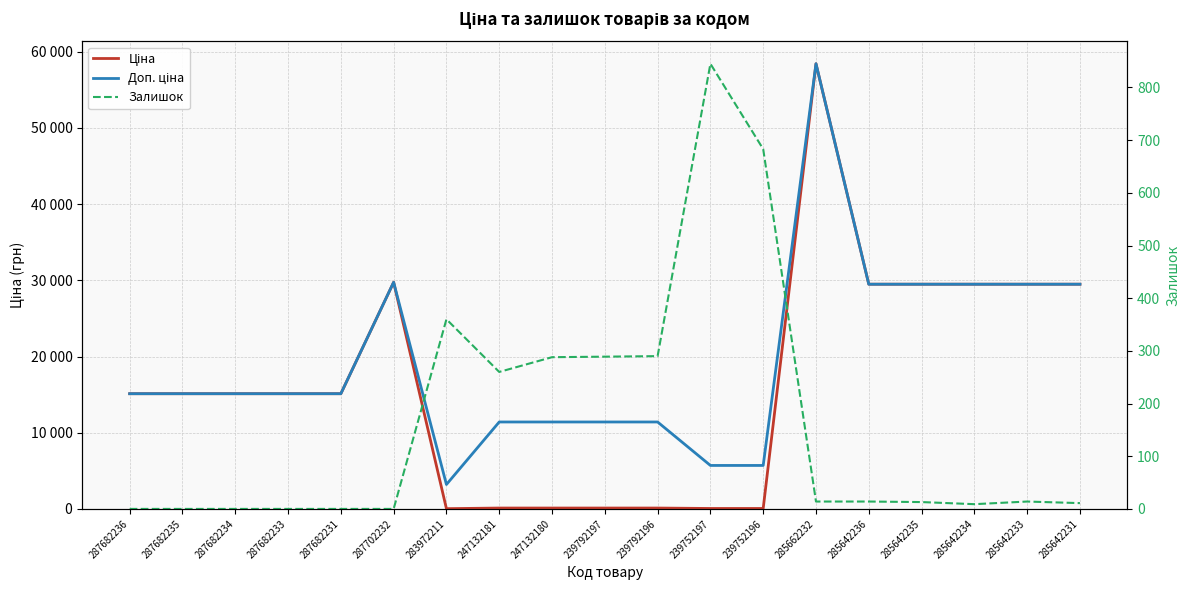

What is the approximate value of Доп. ціна at 239752197?

5705.0